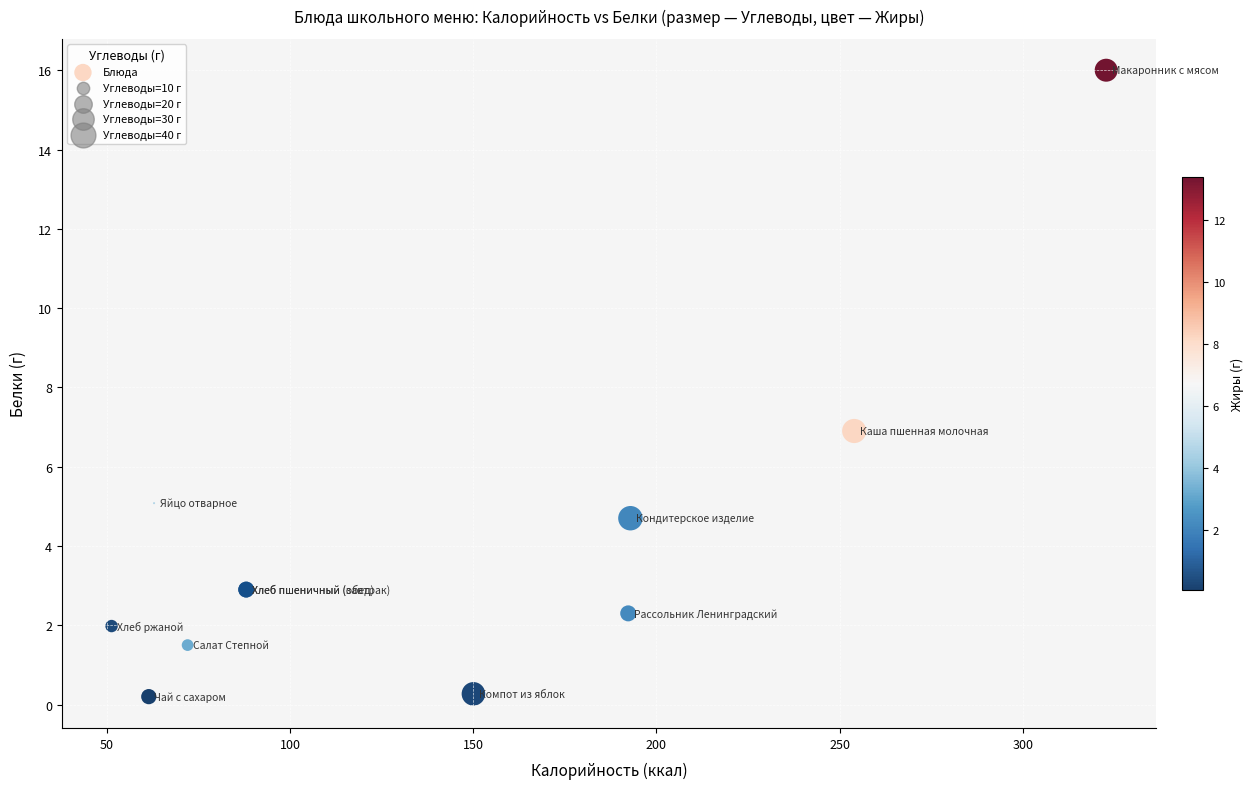

What Y value in the scatter plot is closest to 8?

6.9